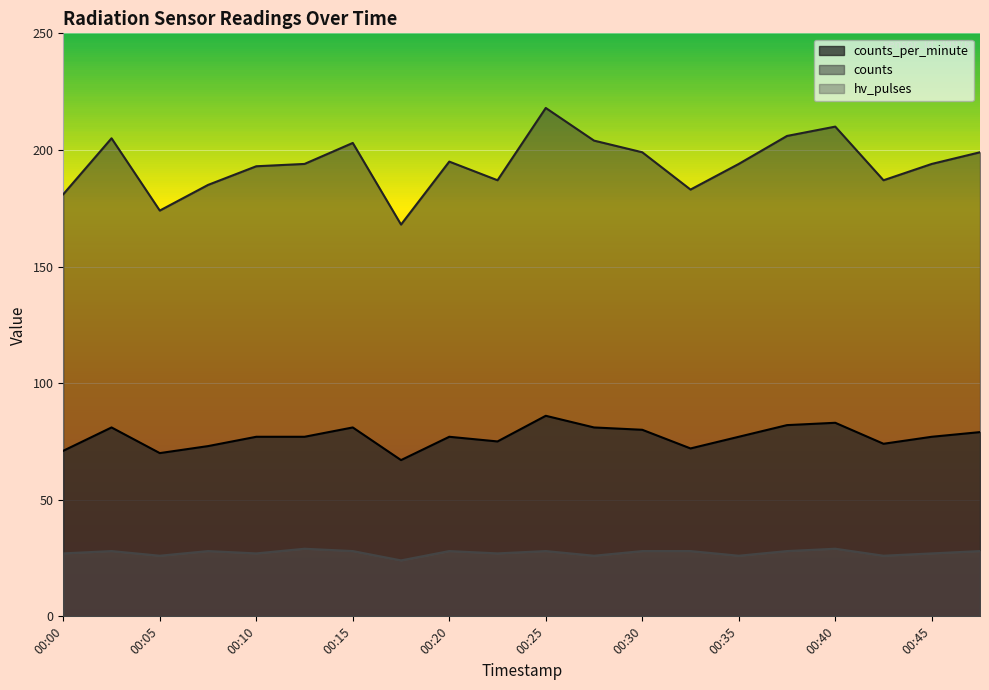

How many values in the counts series exceed 194?

9